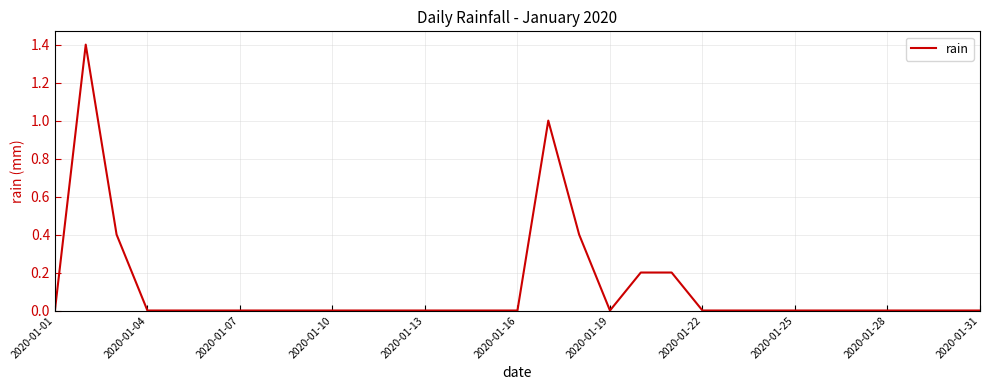

What is the difference between the maximum and minimum values?

1.4